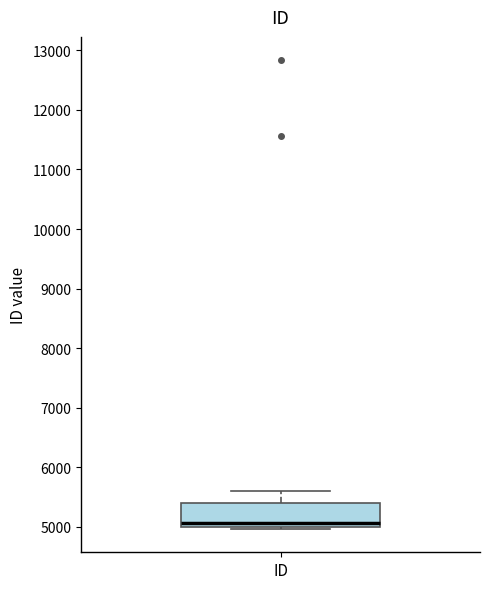

Read this box plot against the y-axis: the position of the median line, the range covered by the box, and the ends of both whiskers. The values are not printed on the chart, so give them approximately, as read against the axis.

median 5100, box 5000 to 5400, whiskers 5000 (just below the box's lower edge) to 5600